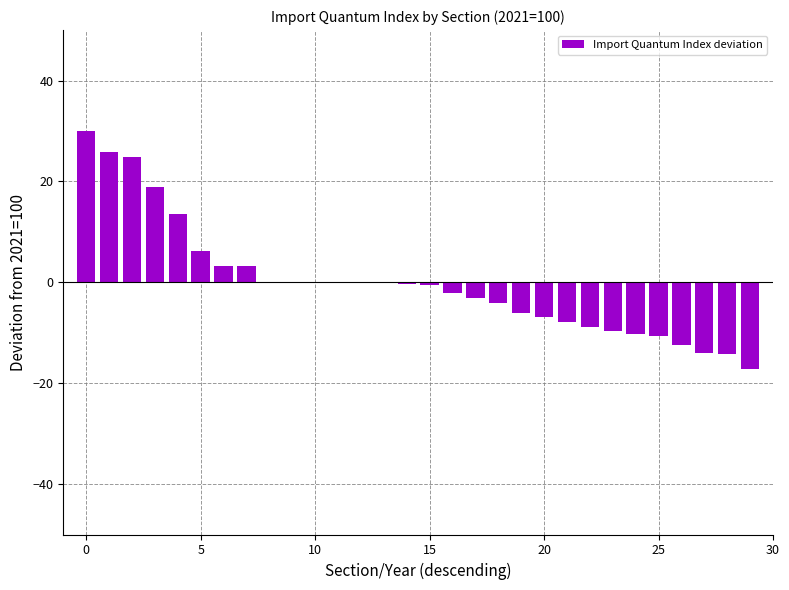

How many data points does each series have?

30